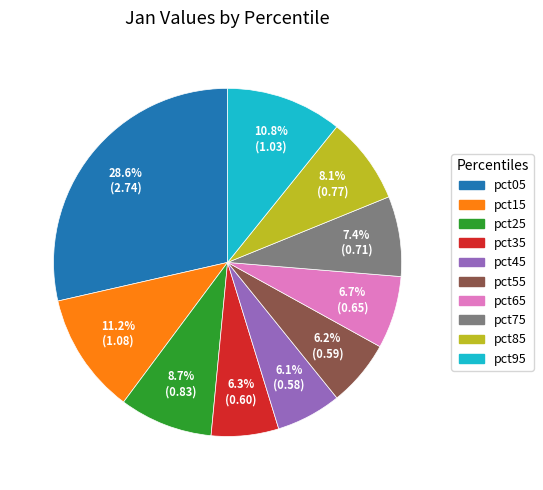

How many slices are in this pie chart?

10